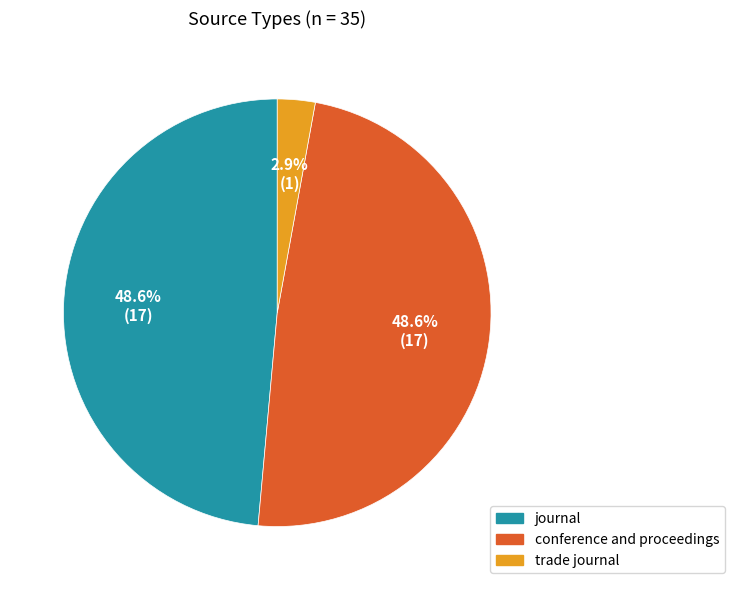

To the nearest percent, what is the average slice percentage?

33%